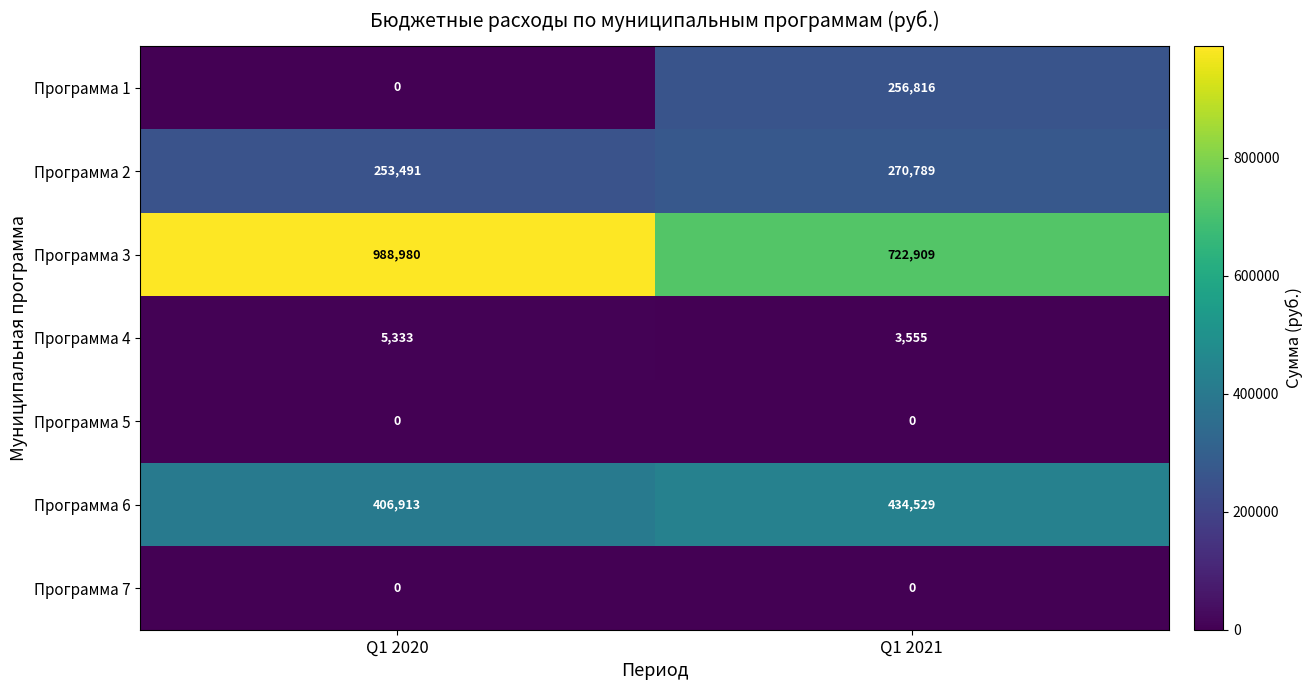

The Программа 7 series shows 0 at Q1 2020. True or false?

True